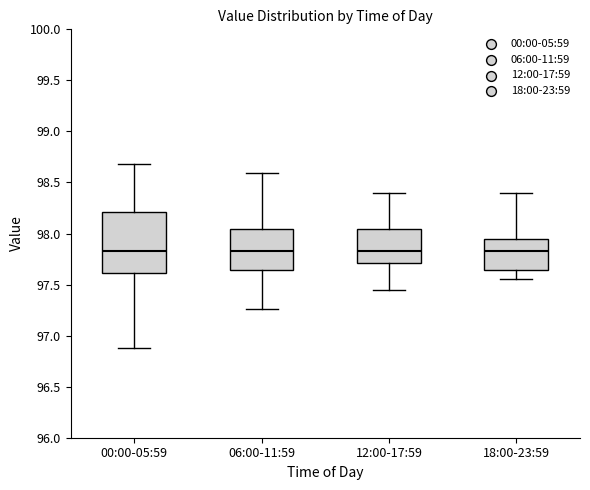

Where is the lower edge of the box for 00:00-05:59 on the y-axis? The values are not printed on the chart, so give them approximately, as read against the axis.

97.60